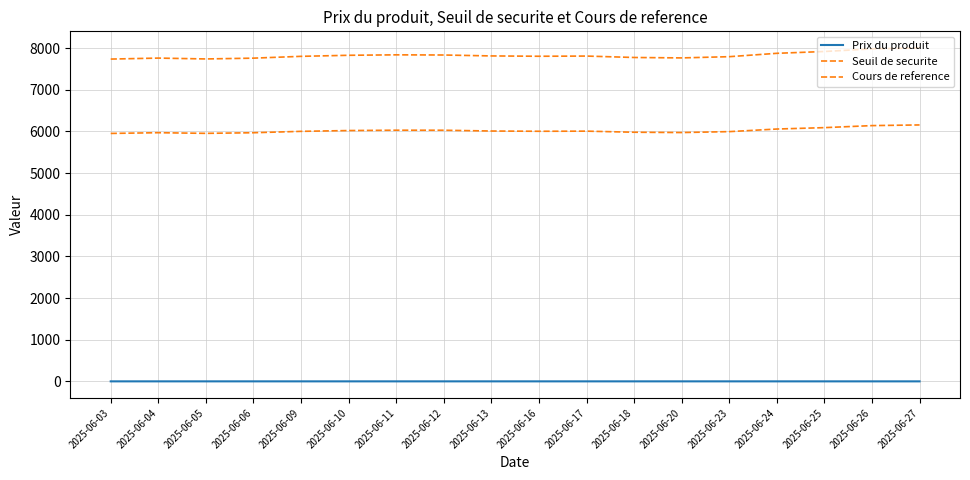

Where is the first local maximum for Seuil de securite?

2025-06-04